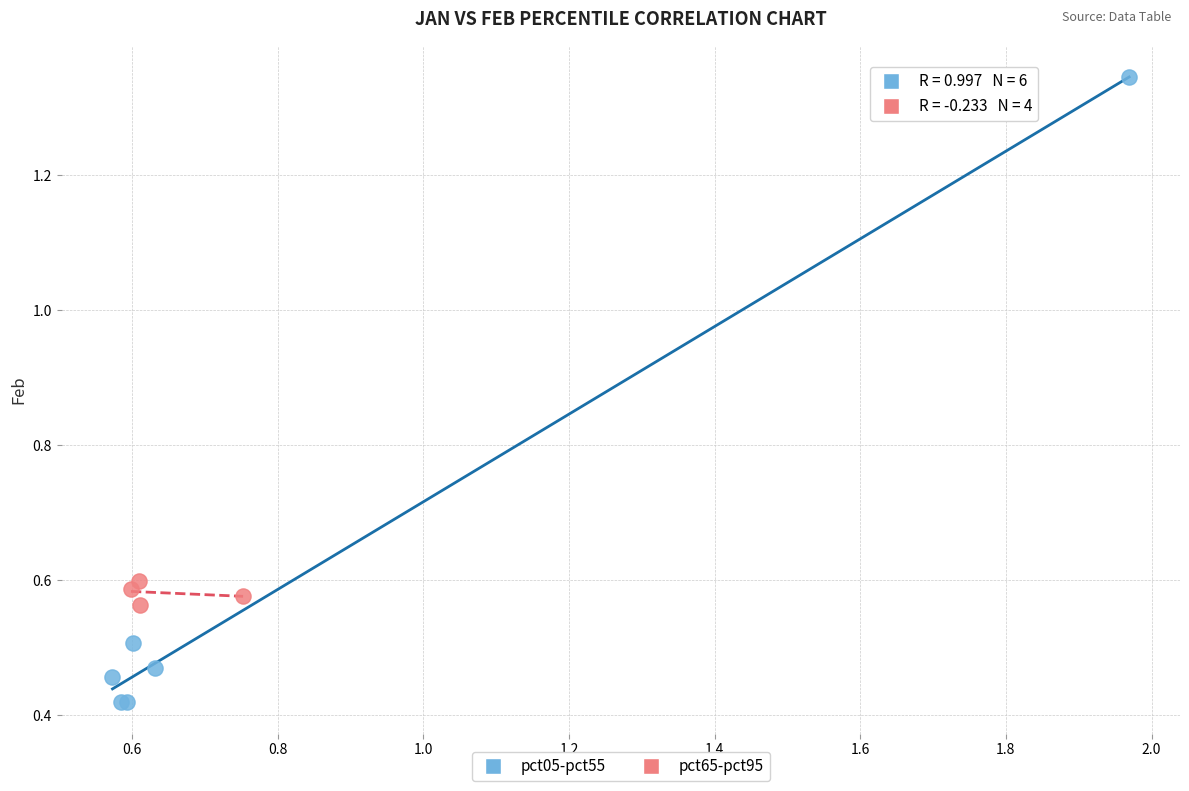

Which series contains the lowest Y value?

pct05-pct55